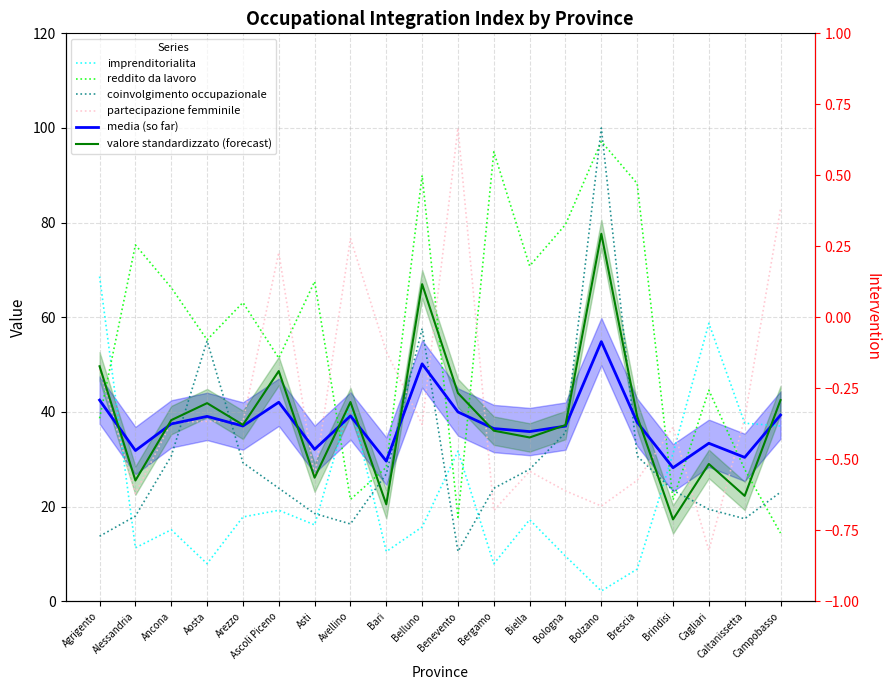

What is the total value across all series at Aosta?

237.2